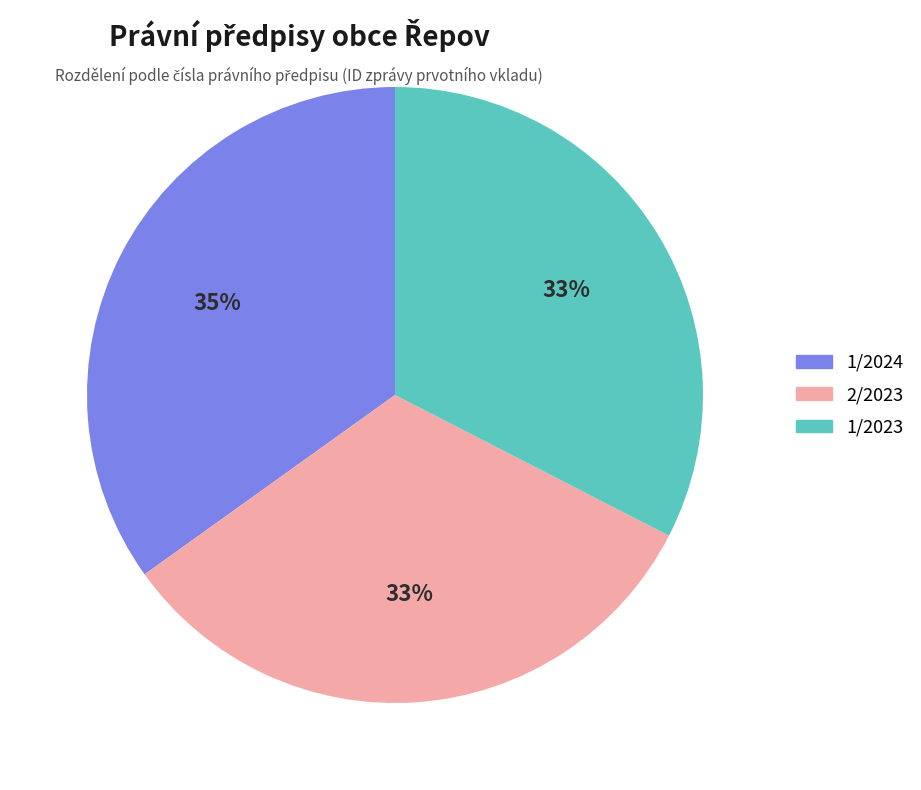

How many slices are in this pie chart?

3